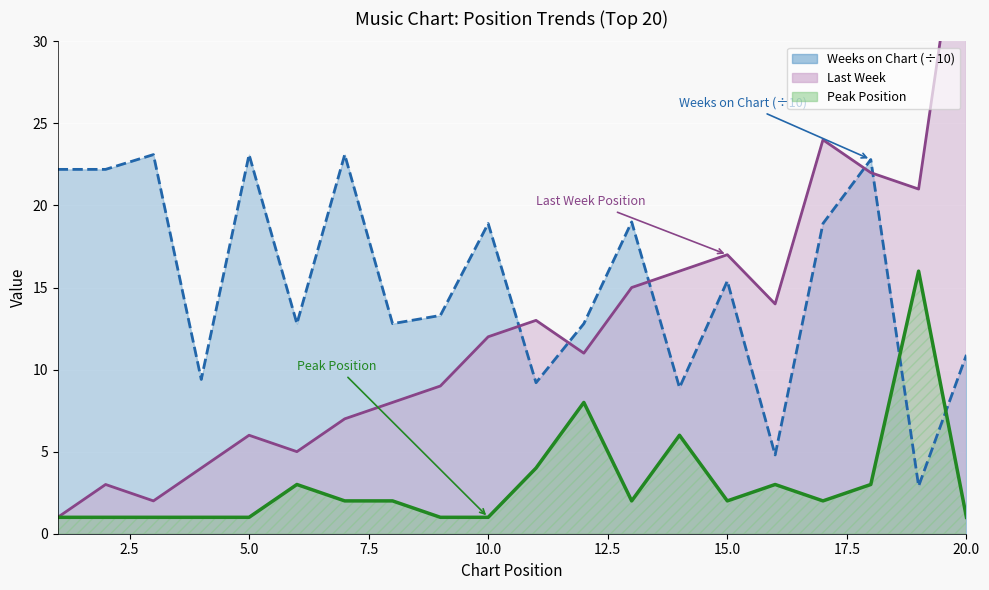

What is the value of the Peak Position point at the 7th from the left?

2.0